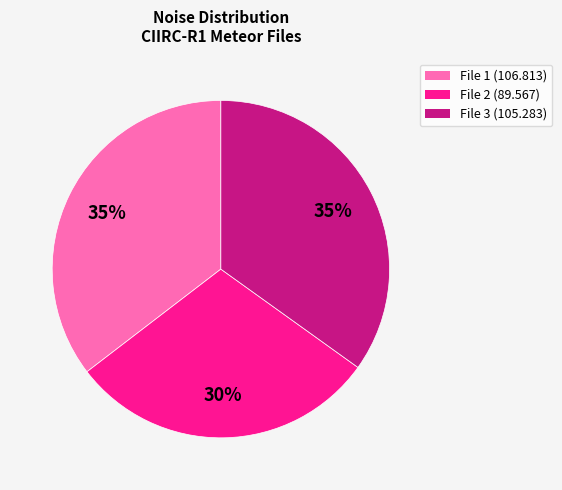

Does any single category account for the majority?

No